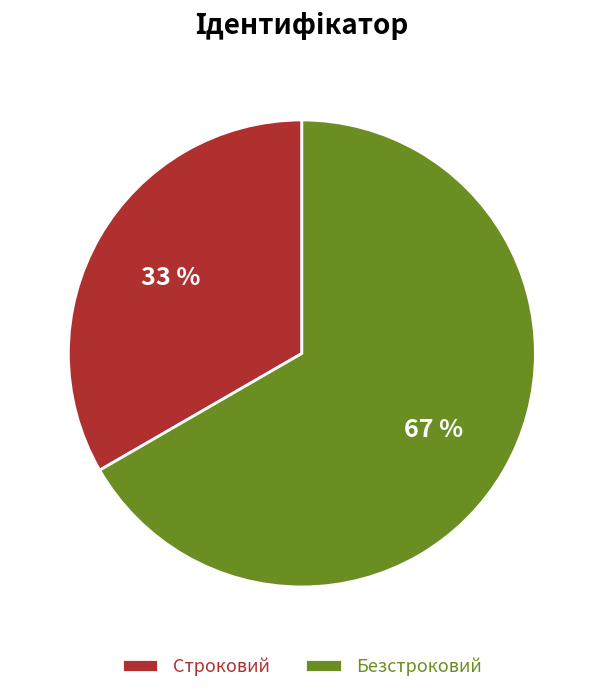

Is Строковий the majority of the pie?

No